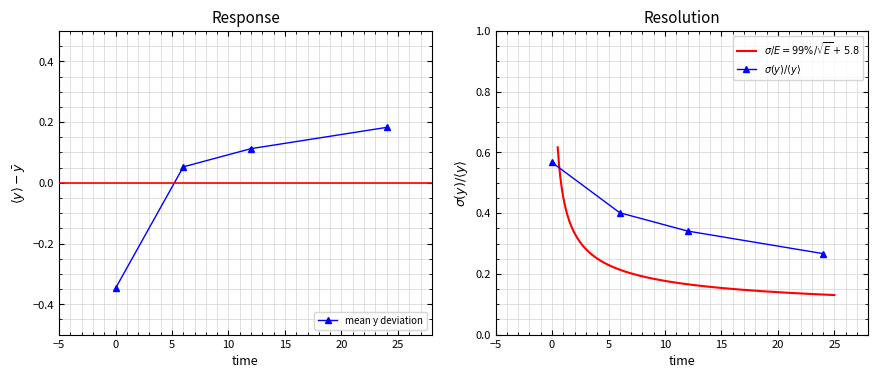

What is the total value across all series at 0?

0.5